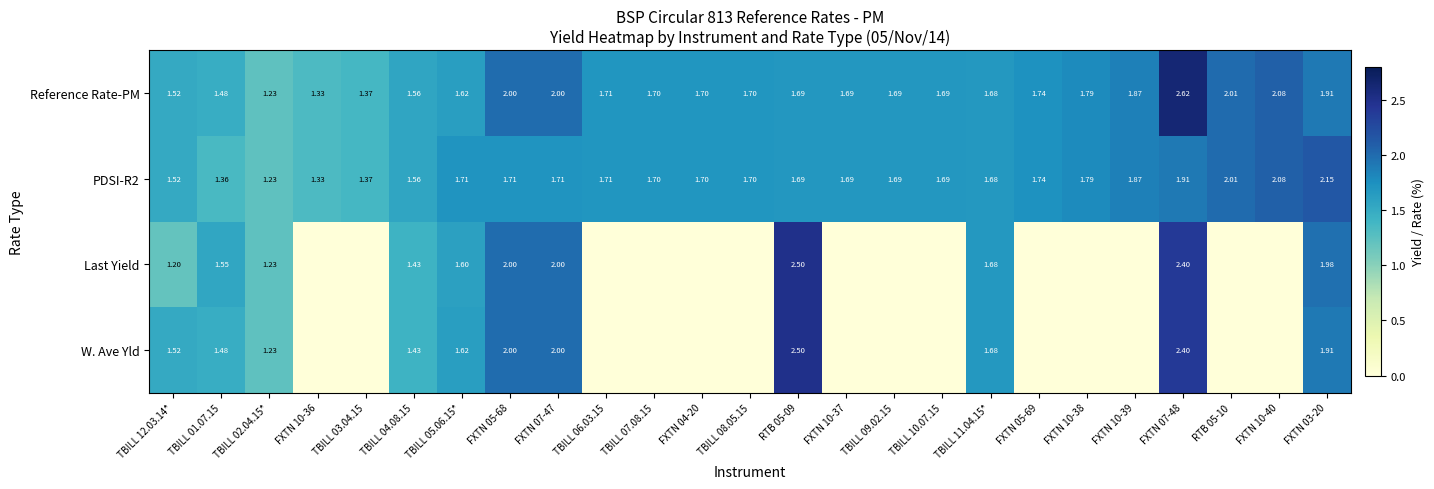

Which category has the lowest value across all series?

FXTN 10-36